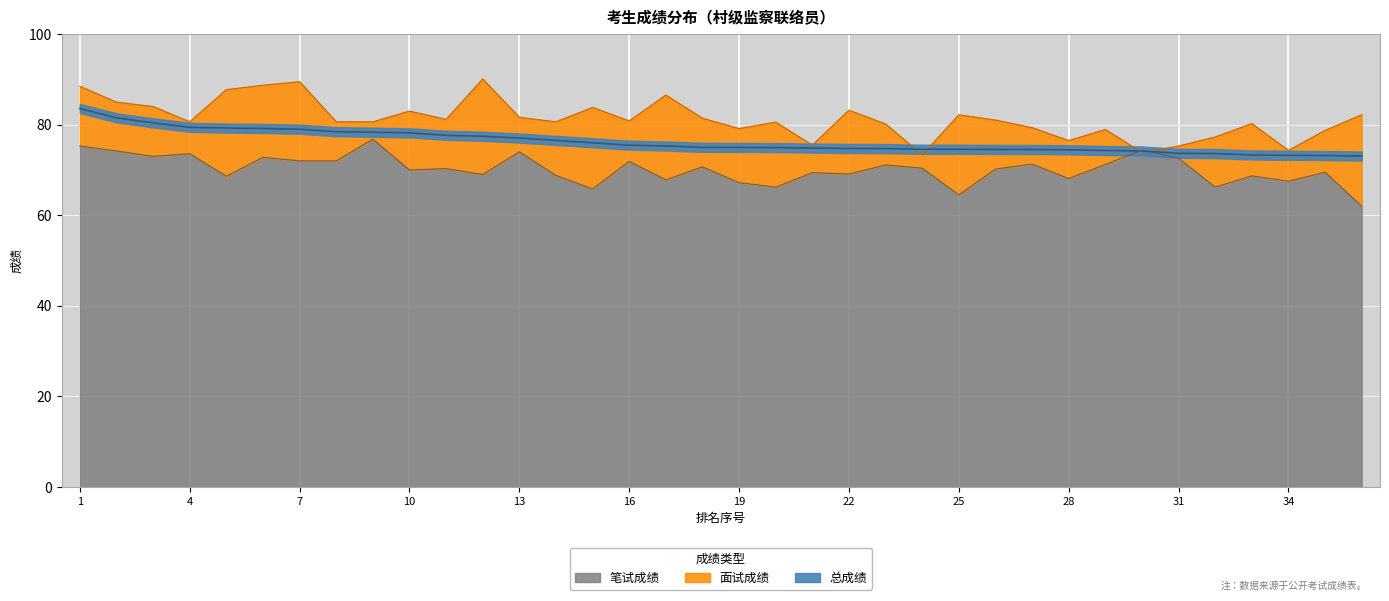

Is it true that 总成绩 equals 76.5 at 14?

True